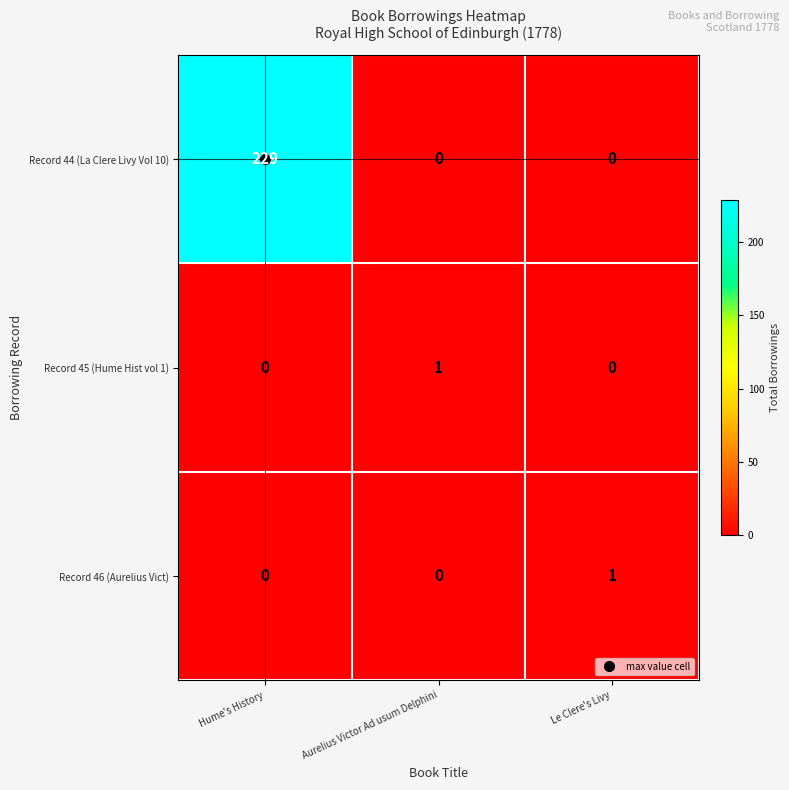

Which category has the highest value across all series?

Hume's History